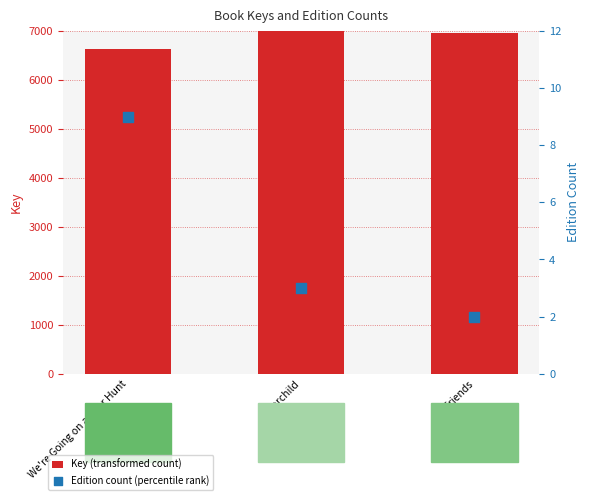

Which series has the largest total across all categories?

Key (transformed count)